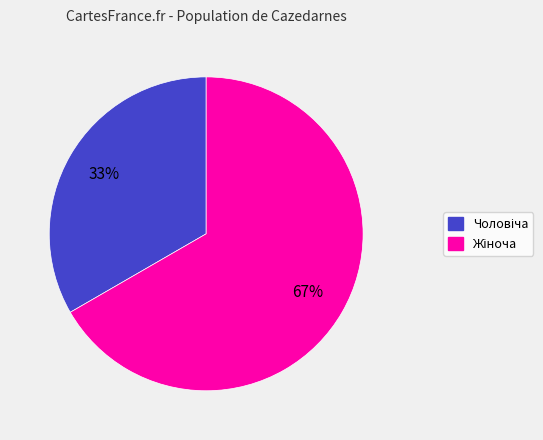

Is there a majority slice in this chart?

Yes